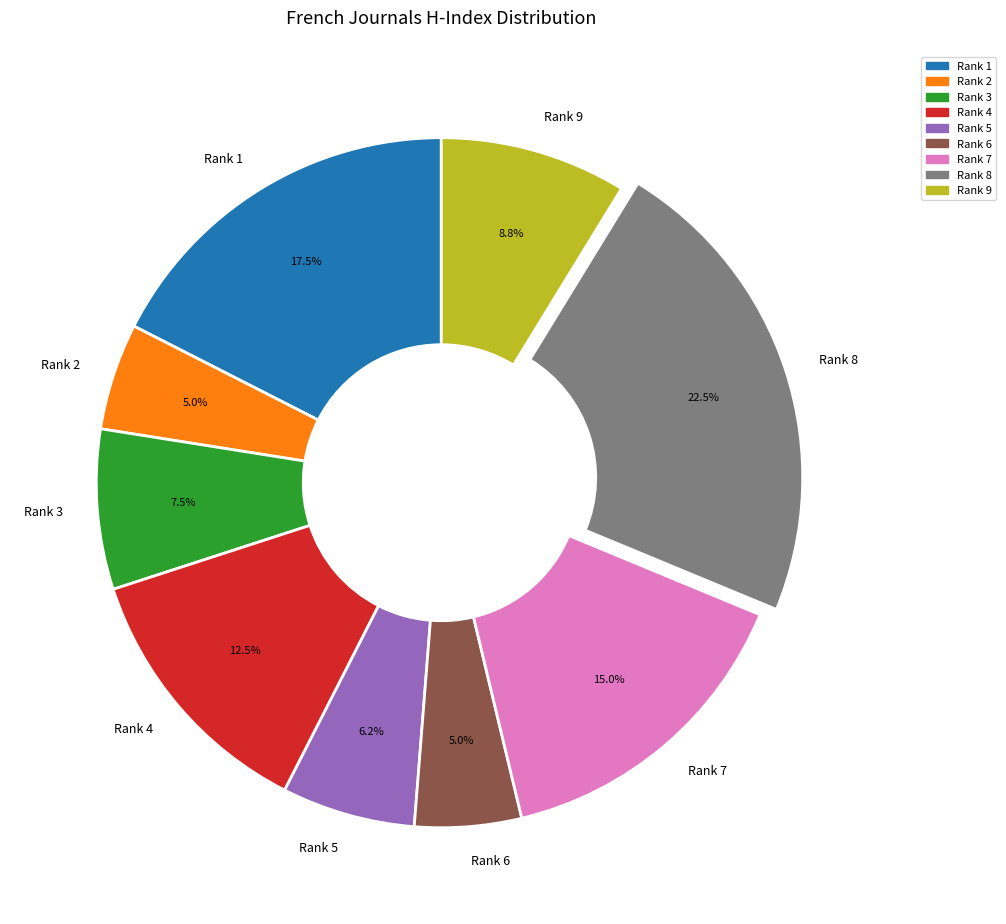

Which category has the biggest portion of the pie?

Rank 8